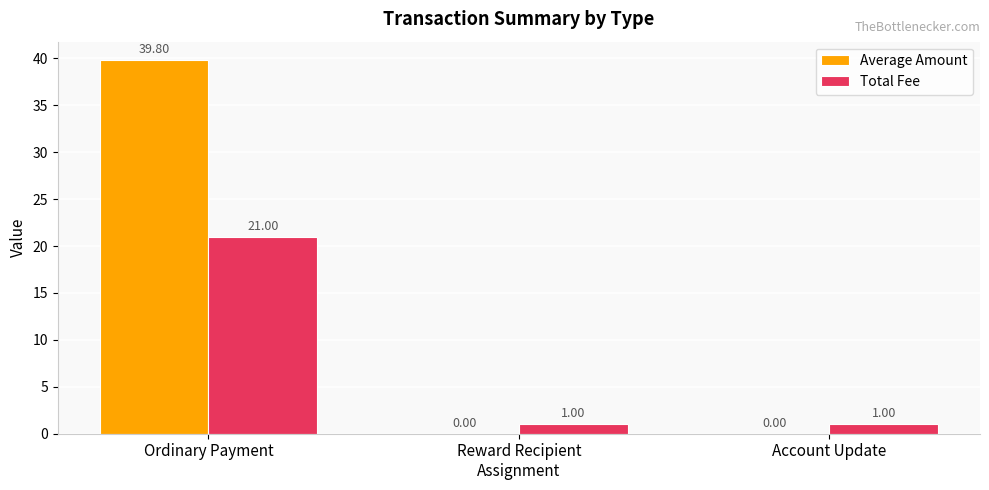

At which category is the sum across all series the highest?

Ordinary Payment